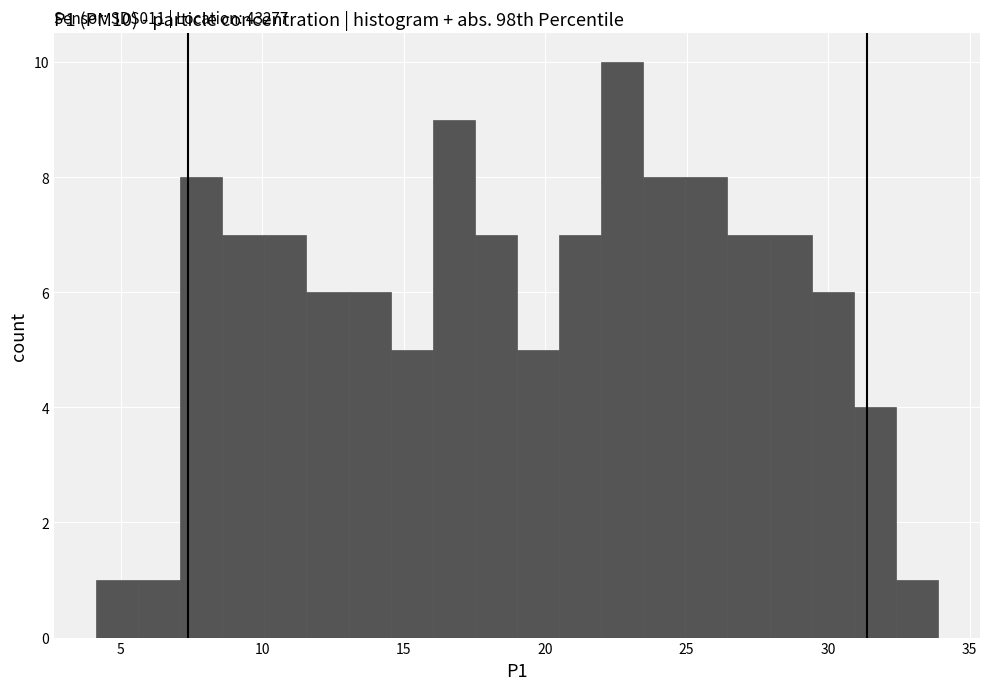

Read against the x-axis, roughly where is the centre of the tallest bar?

22.5